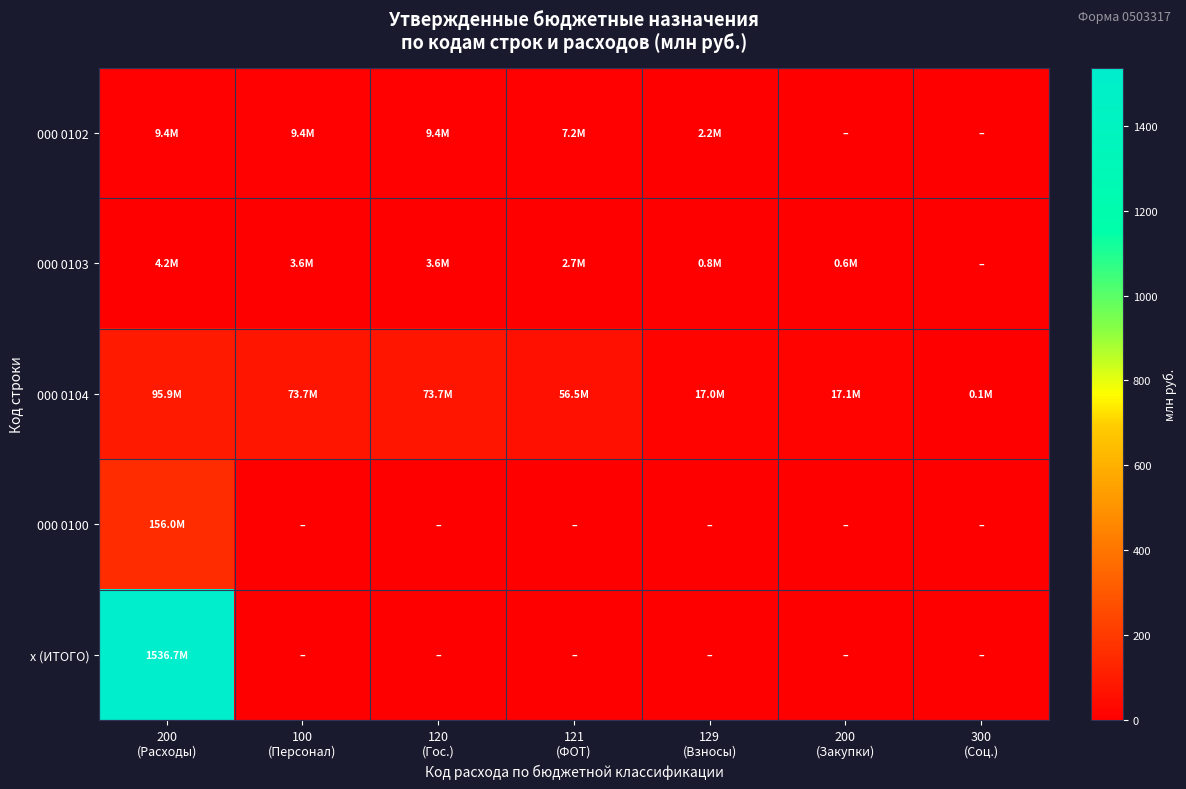

At how many categories does at least one series exceed 134?

1